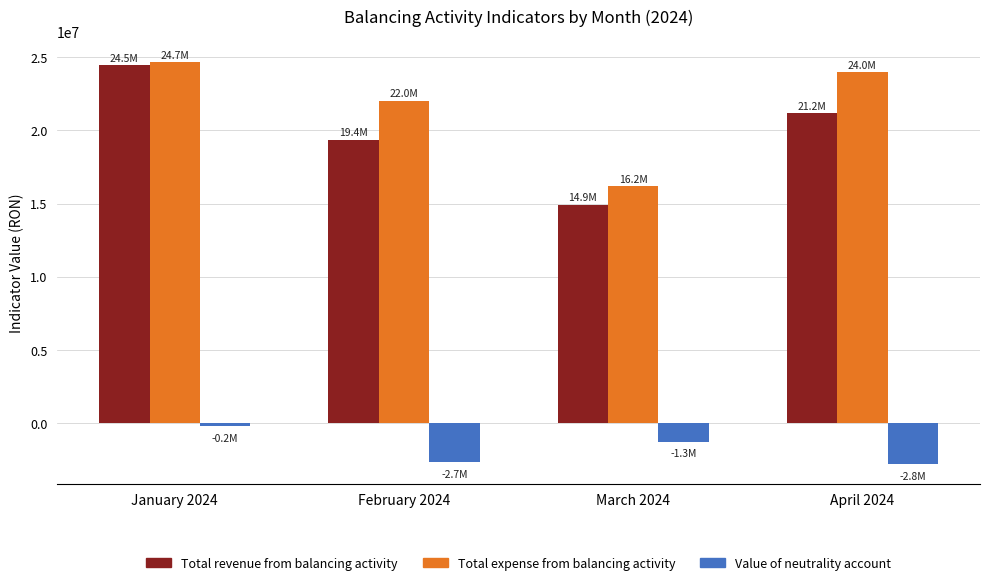

What is the label of the 4th bar from the left?

April 2024